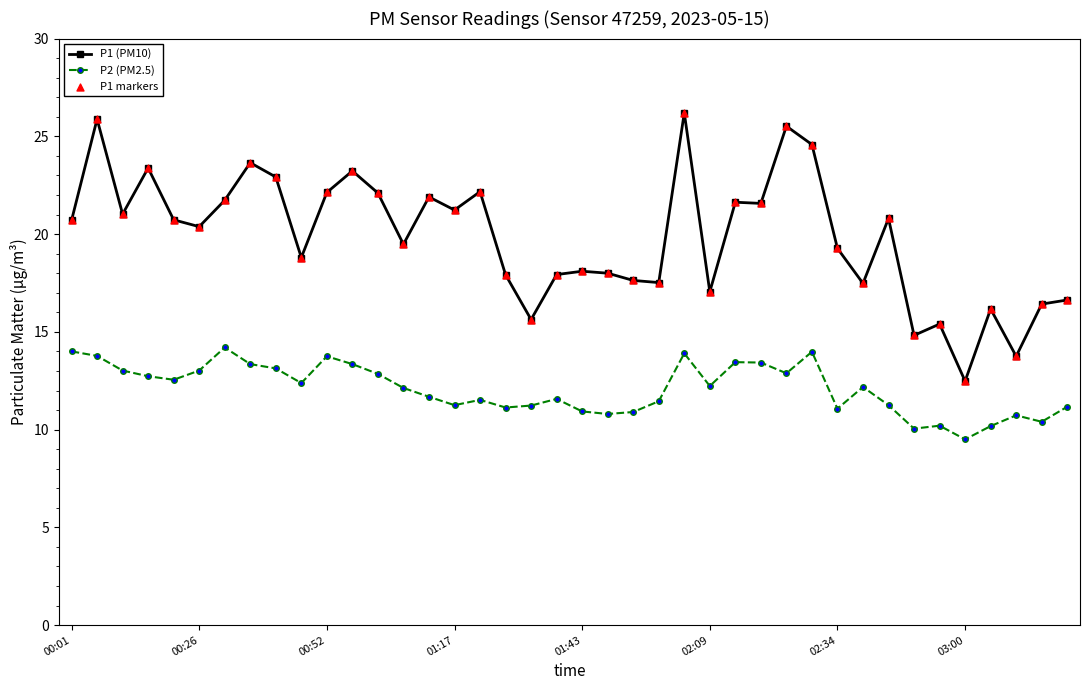

Which series has the largest total across all categories?

P1 (PM10)